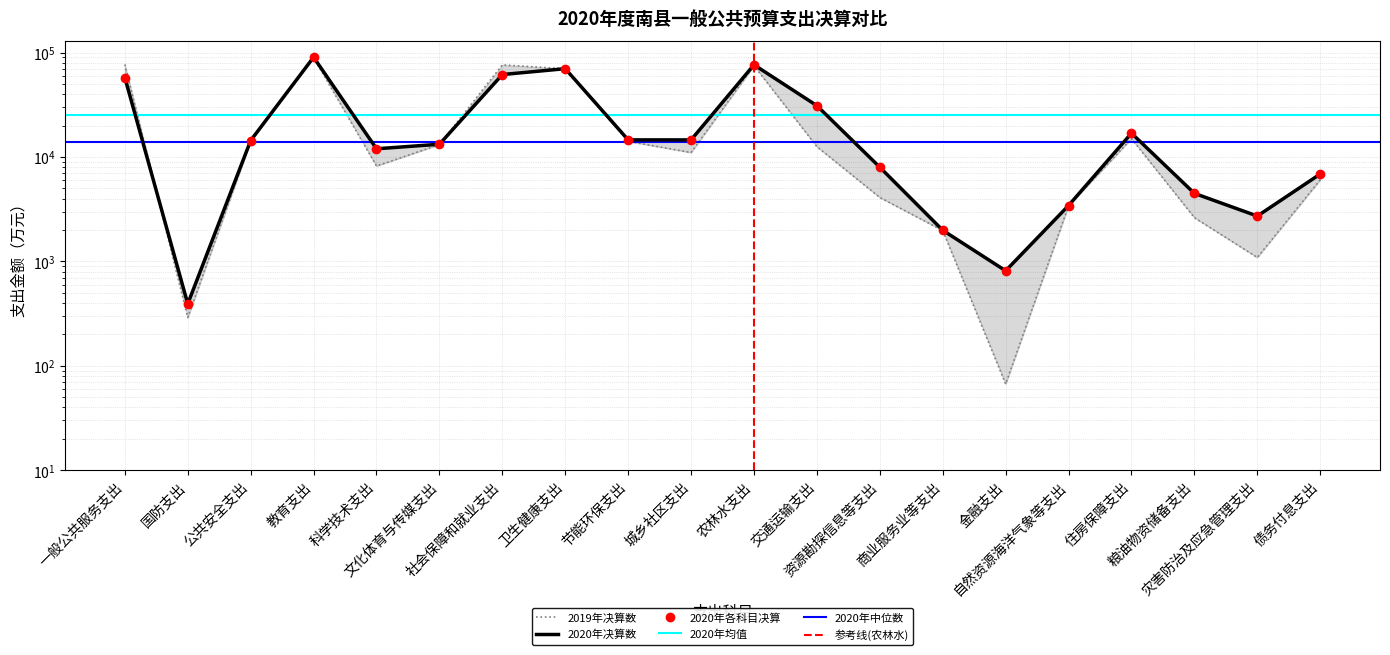

What is the minimum value for 2019年决算数?

67